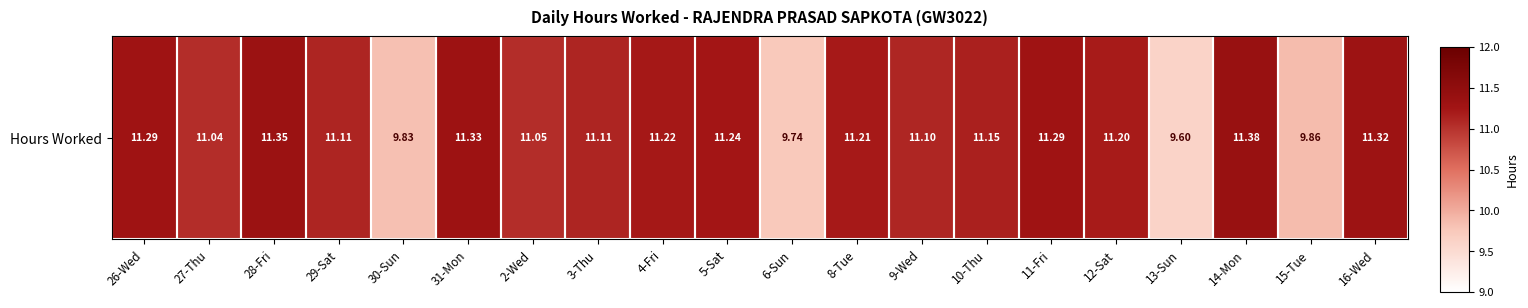

What is the ratio of the value at 28-Fri to the value at 15-Tue?

1.2